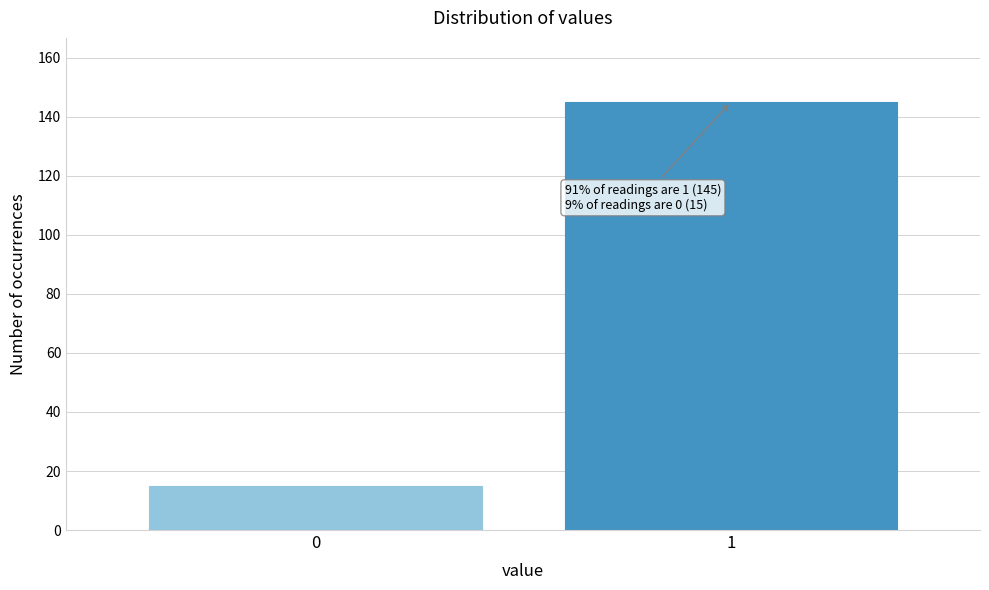

Reading left to right, what are all the values shown in this chart?

0=15	1=145